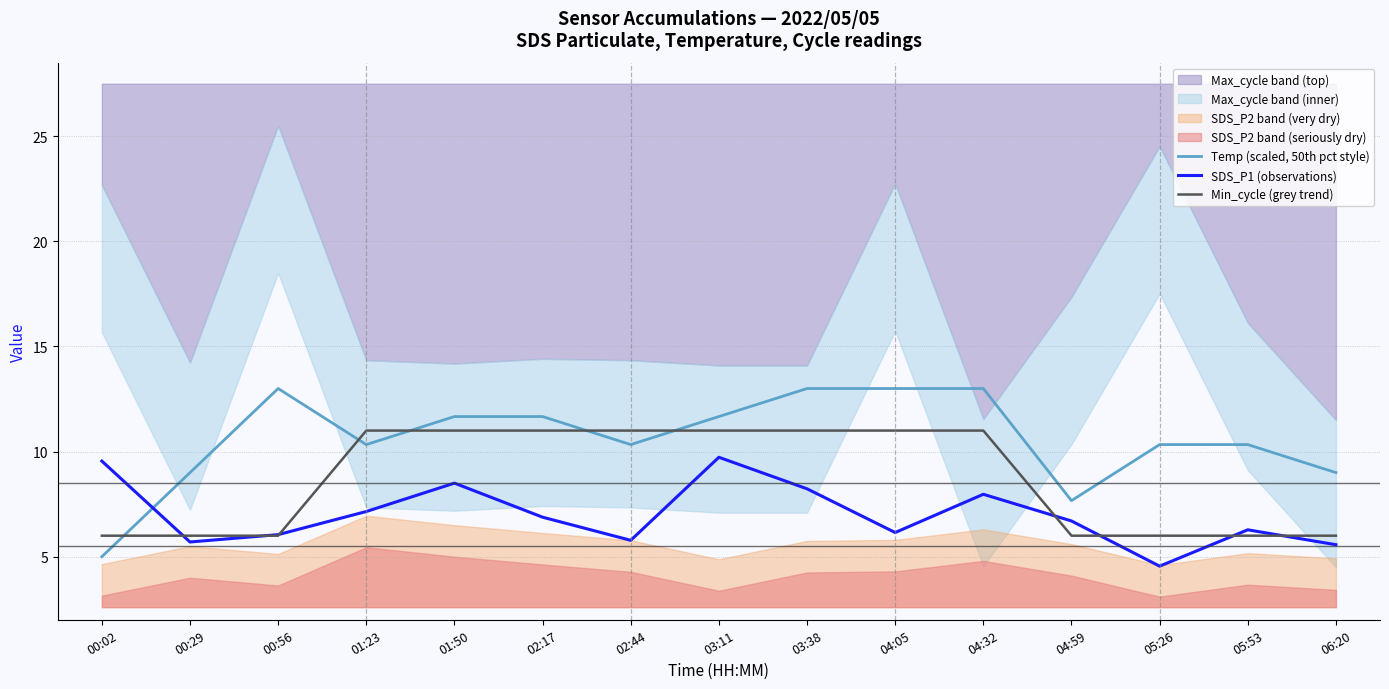

What is the value of the Min_cycle (grey trend) point at the 7th from the left?

11.0